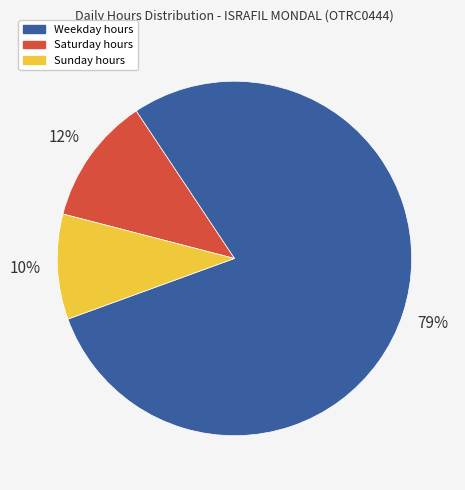

Is there a majority slice in this chart?

Yes